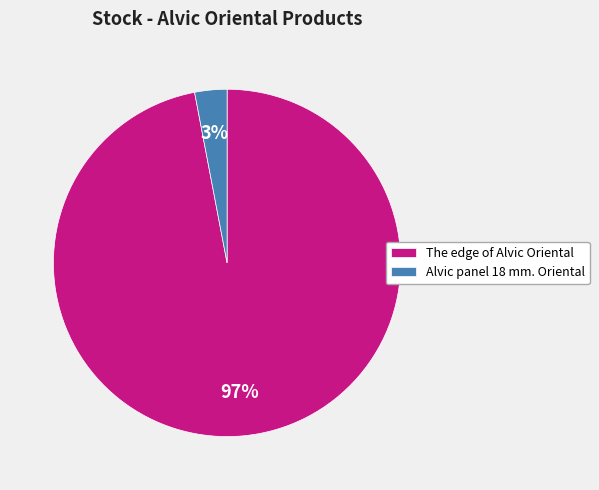

Which slice is the smallest?

Alvic panel 18 mm. Oriental